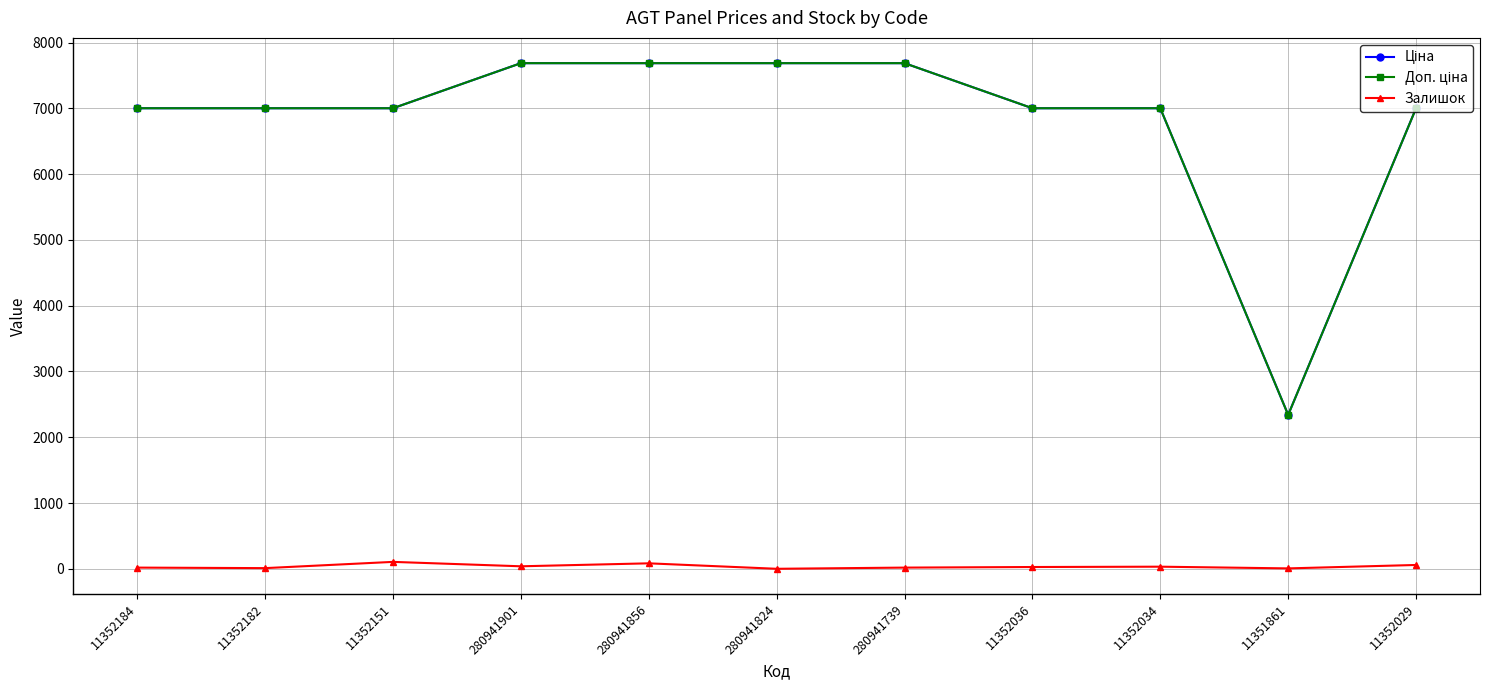

What is the label of the 10th point from the left?

11351861